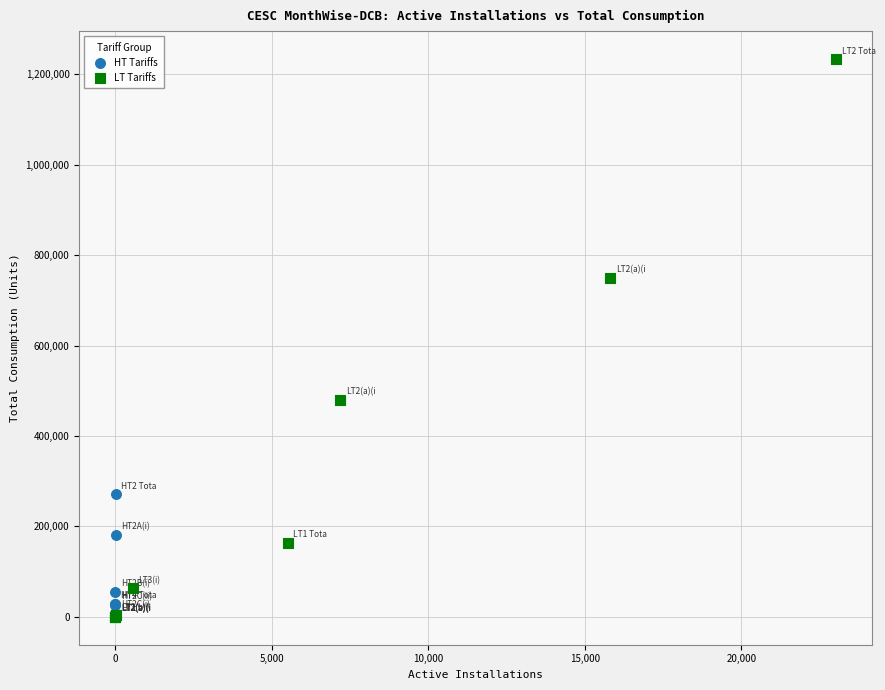

Which series reaches the maximum Y coordinate?

LT Tariffs